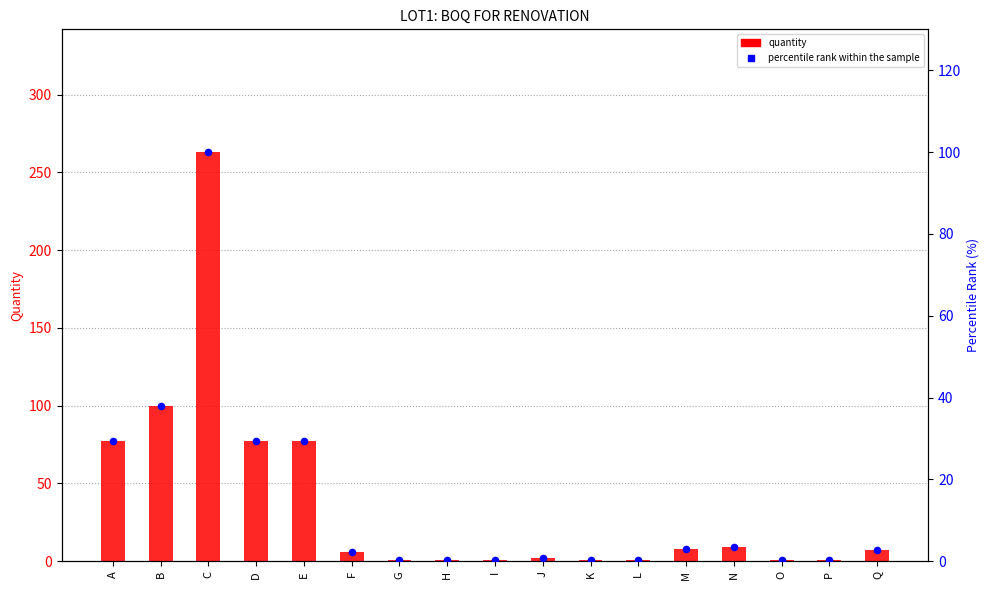

At how many categories does at least one series exceed 4?

9